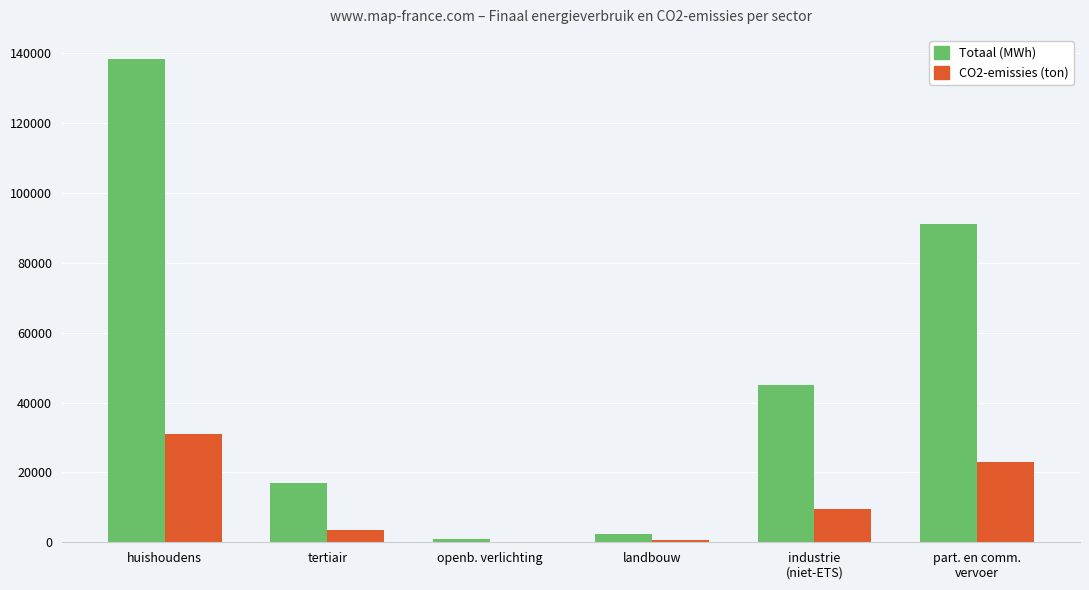

Which category has the highest value in the CO2-emissies (ton) series?

huishoudens